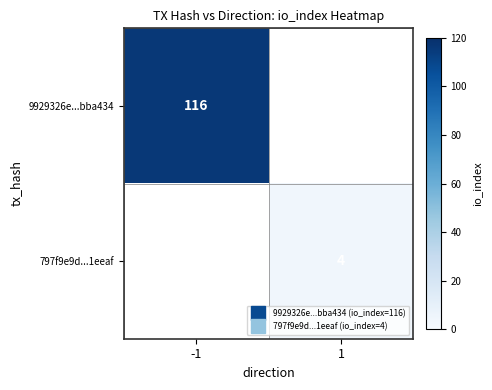

List the series in order of their overall mean, lowest first.

9929326e...bba434, 797f9e9d...1eeaf